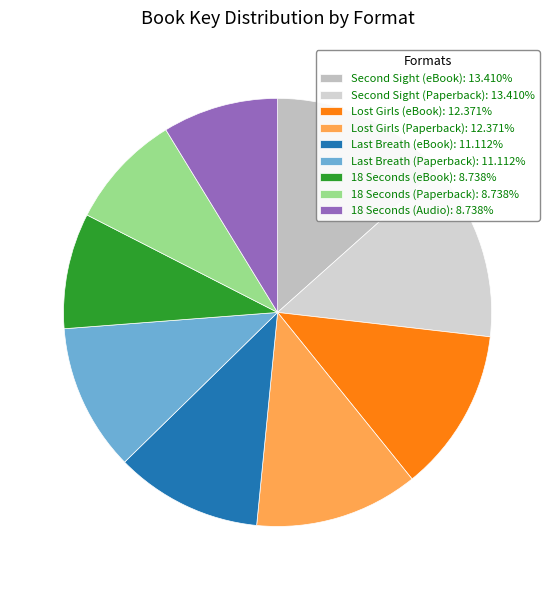

What portion of the pie excludes 18 Seconds (eBook)?

91.3%